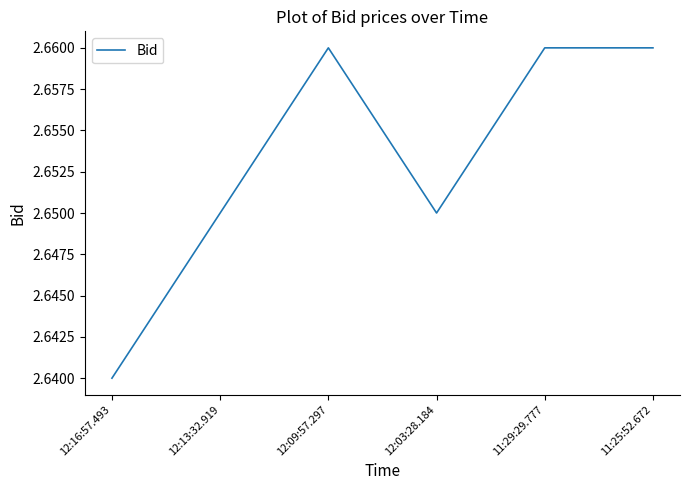

What is the sum of all values?

15.9